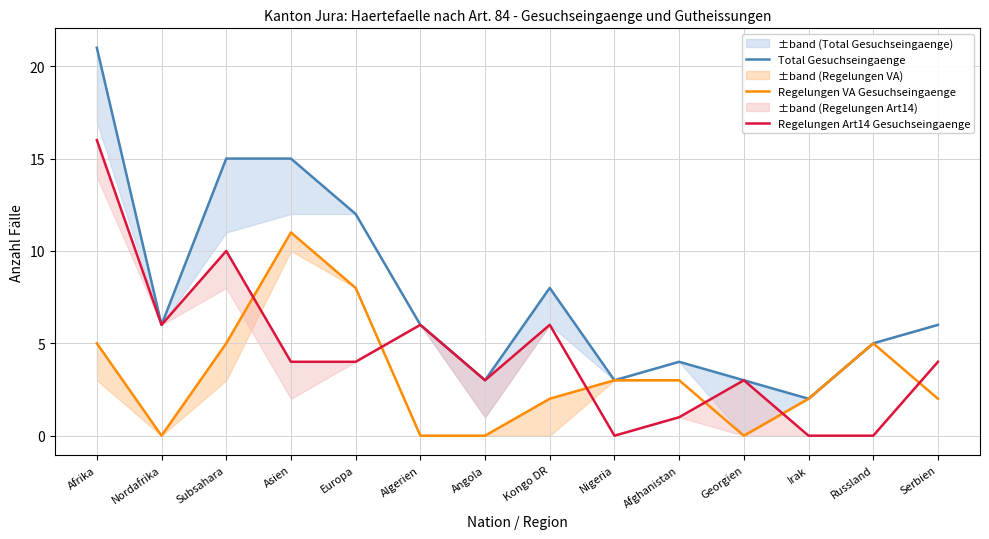

The value of Regelungen Art14 Gesuchseingaenge at Angola is 3. True or false?

True